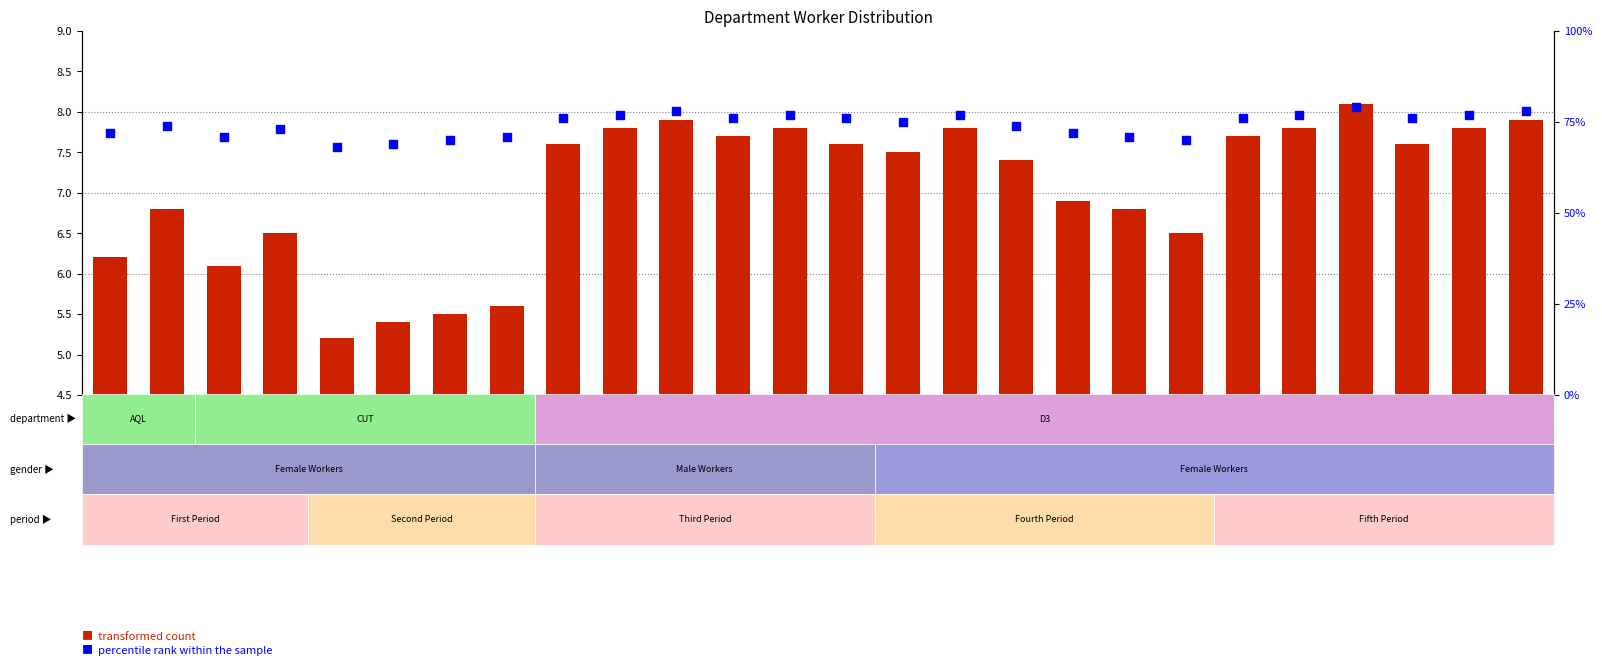

Which series has the widest spread of Y values?

percentile rank within the sample